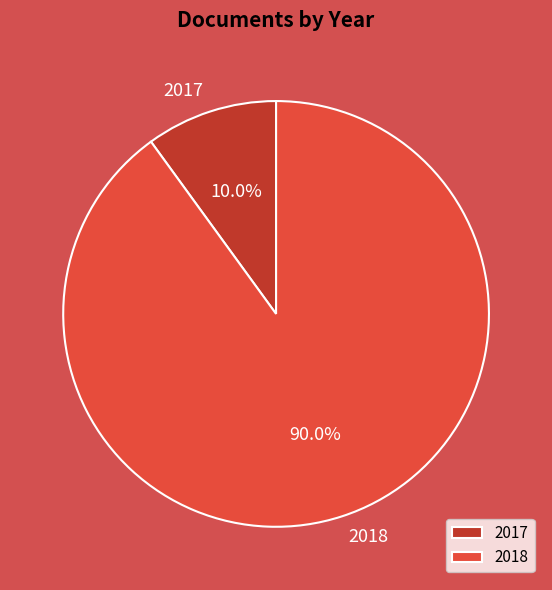

Is there a majority slice in this chart?

Yes